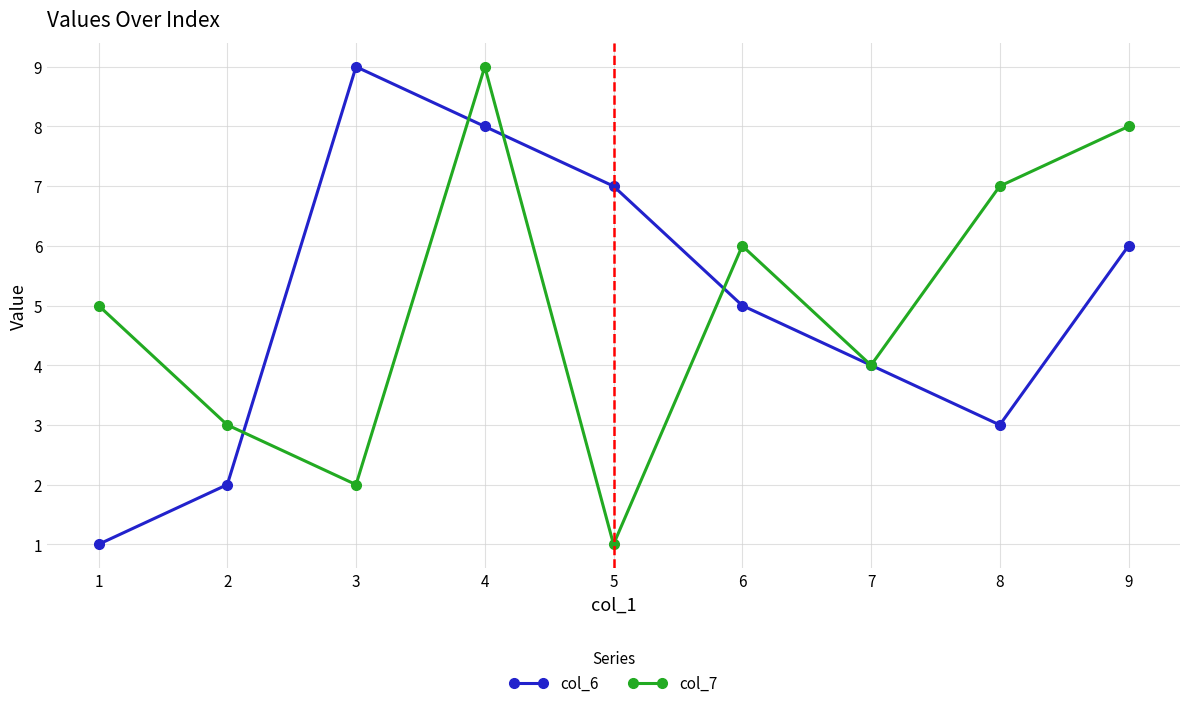

Rank the series at 1 from highest to lowest value.

col_7, col_6